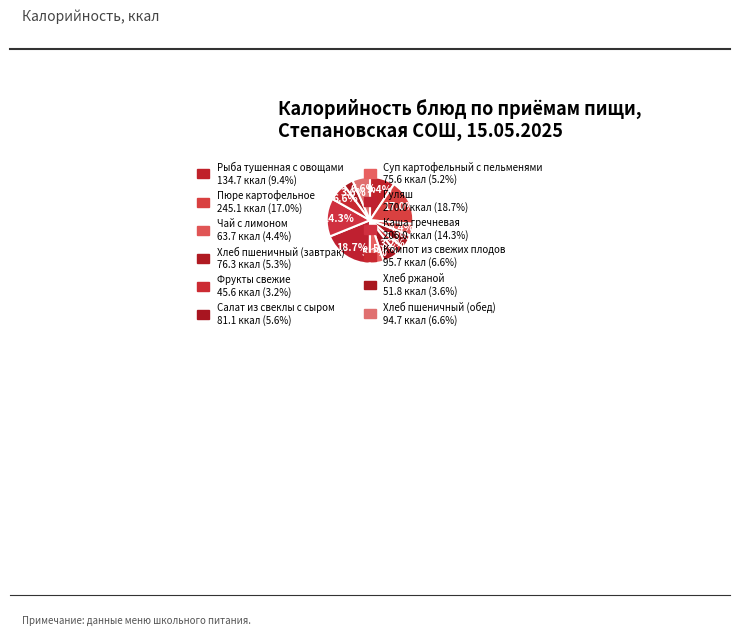

To the nearest percent, what portion does Хлеб пшеничный (завтрак) represent?

5%